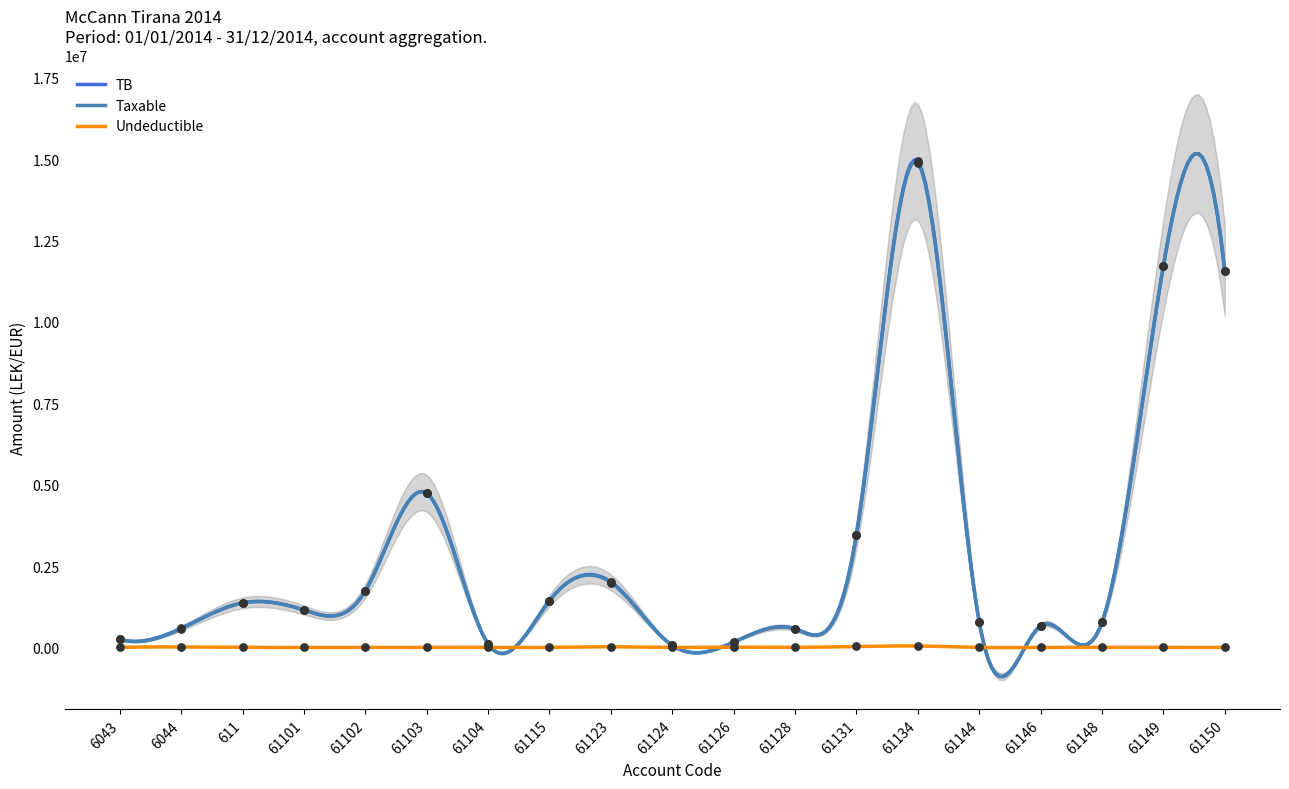

At how many categories does at least one series exceed 12670424?

1